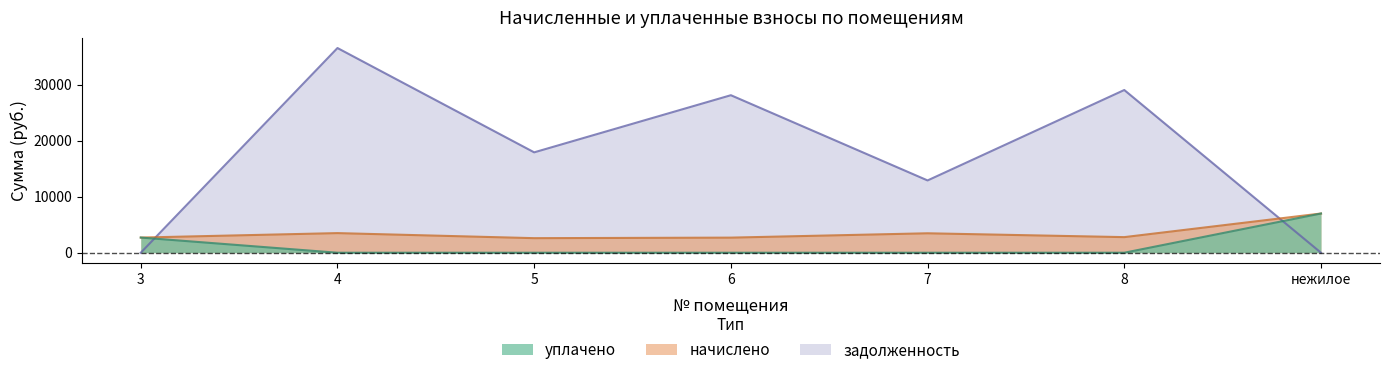

At how many categories does at least one series exceed 12978?

4